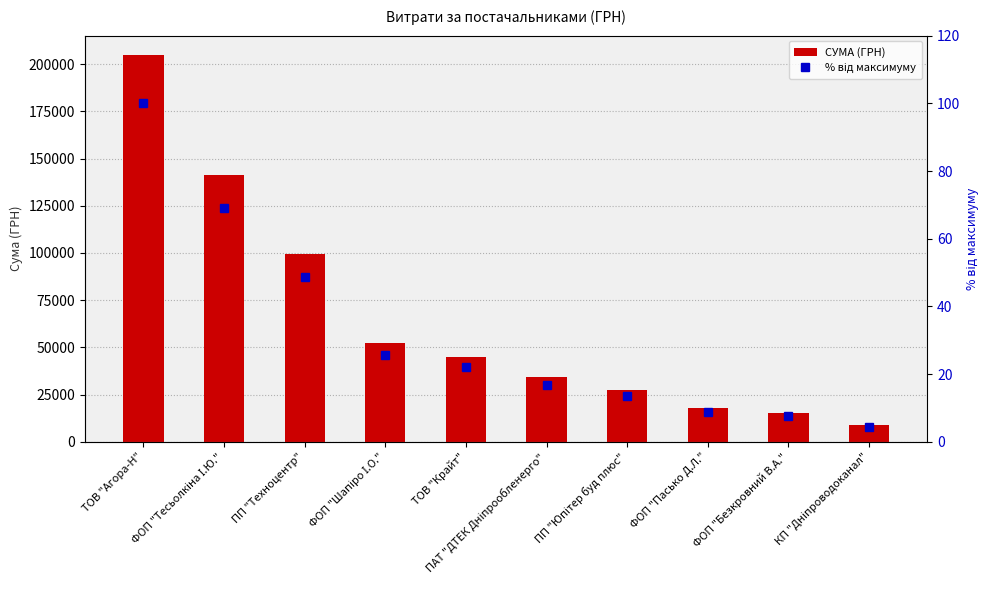

Rank the categories by % від максимуму value from lowest to highest.

КП "Дніпроводоканал", ФОП "Безкровний В.А.", ФОП "Пасько Д.Л.", ПП "Юпітер буд плюс", ПАТ "ДТЕК Дніпрообленерго", ТОВ "Крайт", ФОП "Шапіро І.О.", ПП "Техноцентр", ФОП "Тесьолкіна І.Ю.", ТОВ "Агора-Н"